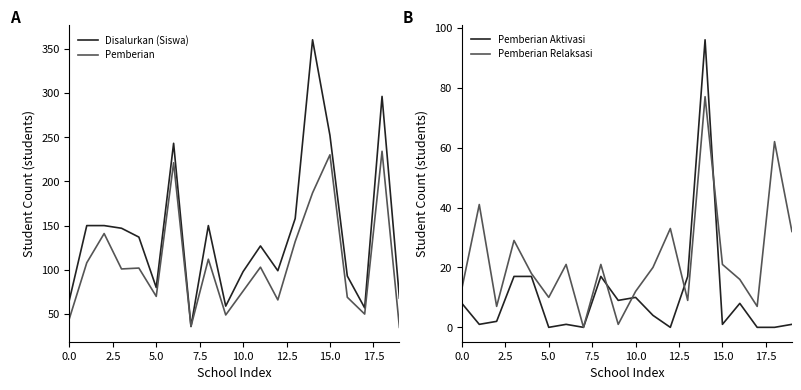

True or false: Pemberian and Pemberian Aktivasi intersect in this chart.

False